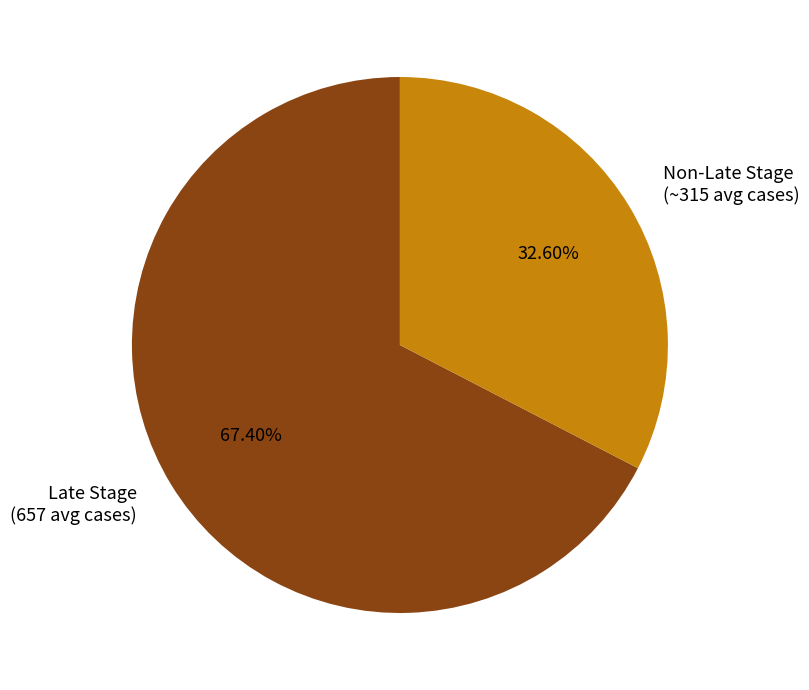

What is the smallest slice in the pie chart?

Non-Late Stage (~315 avg cases)